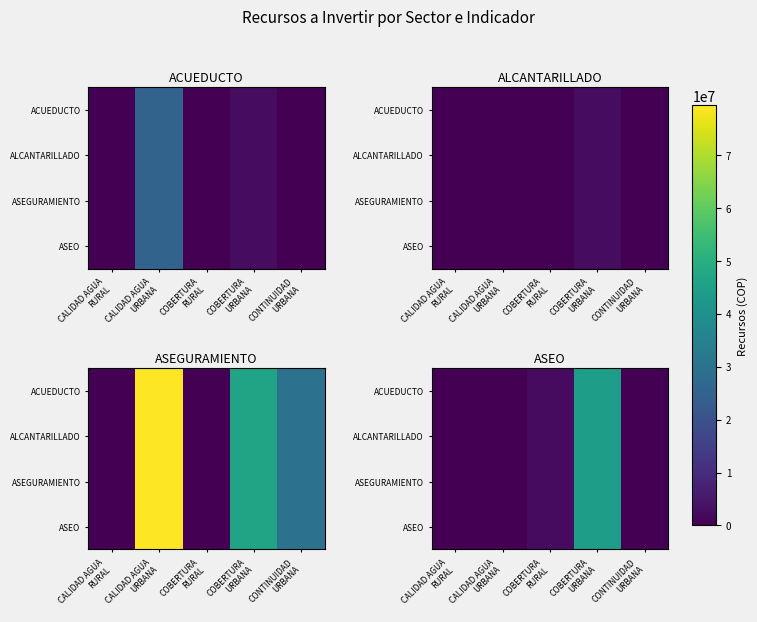

What is the maximum value for ASEO?

44161310.0